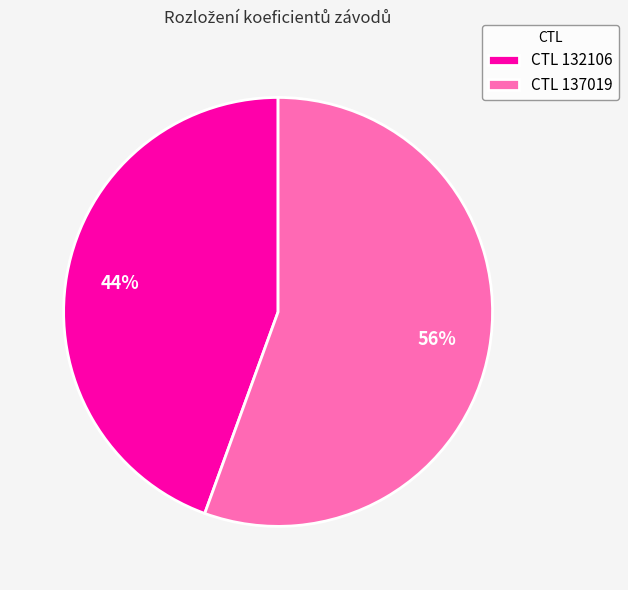

What is the largest slice in the pie chart?

CTL 137019